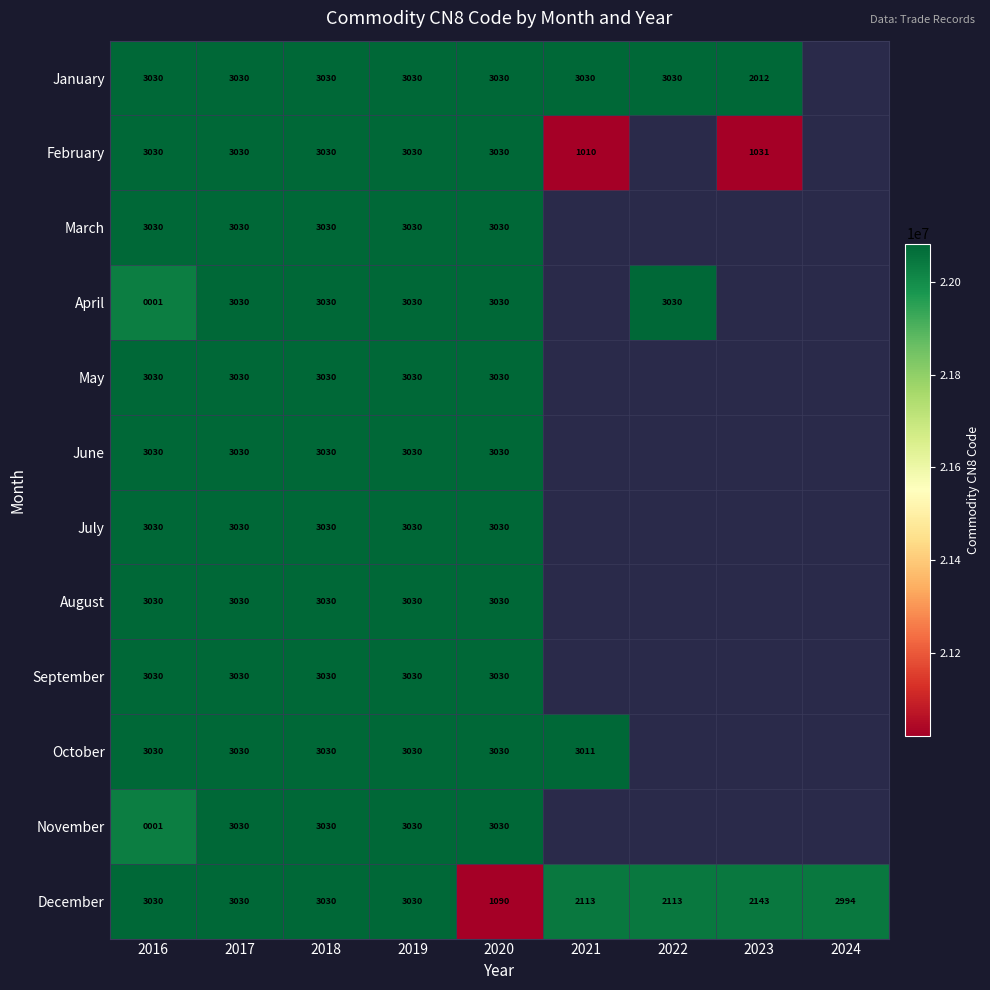

At which category is the sum across all series the highest?

2017